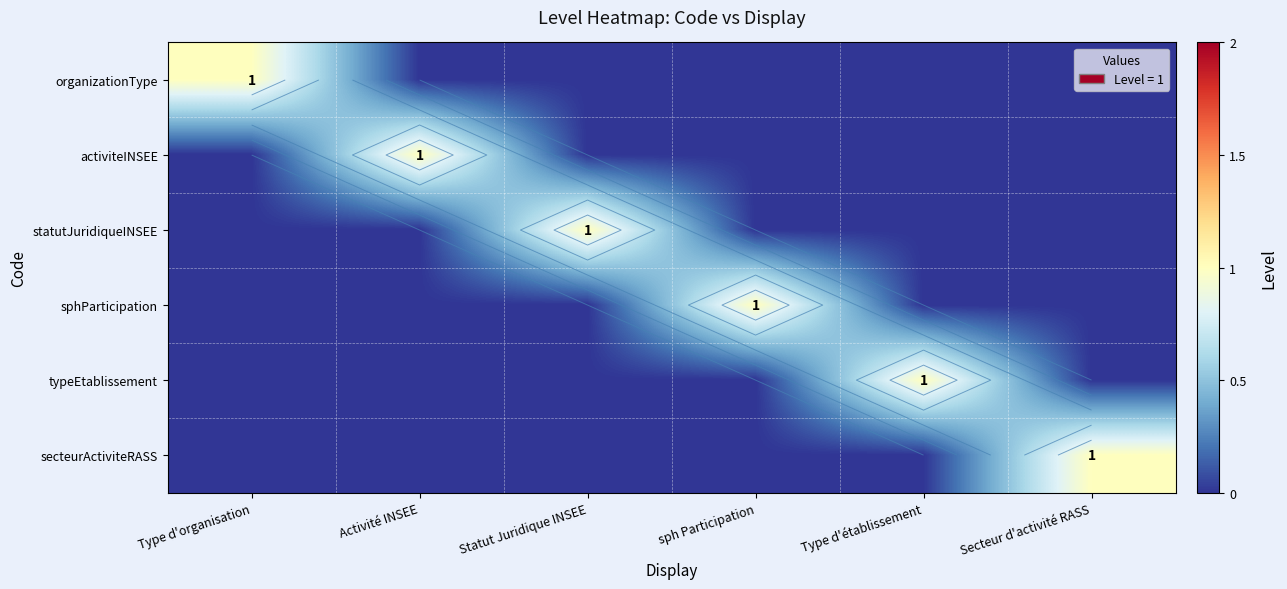

Which series has the largest total across all categories?

organizationType